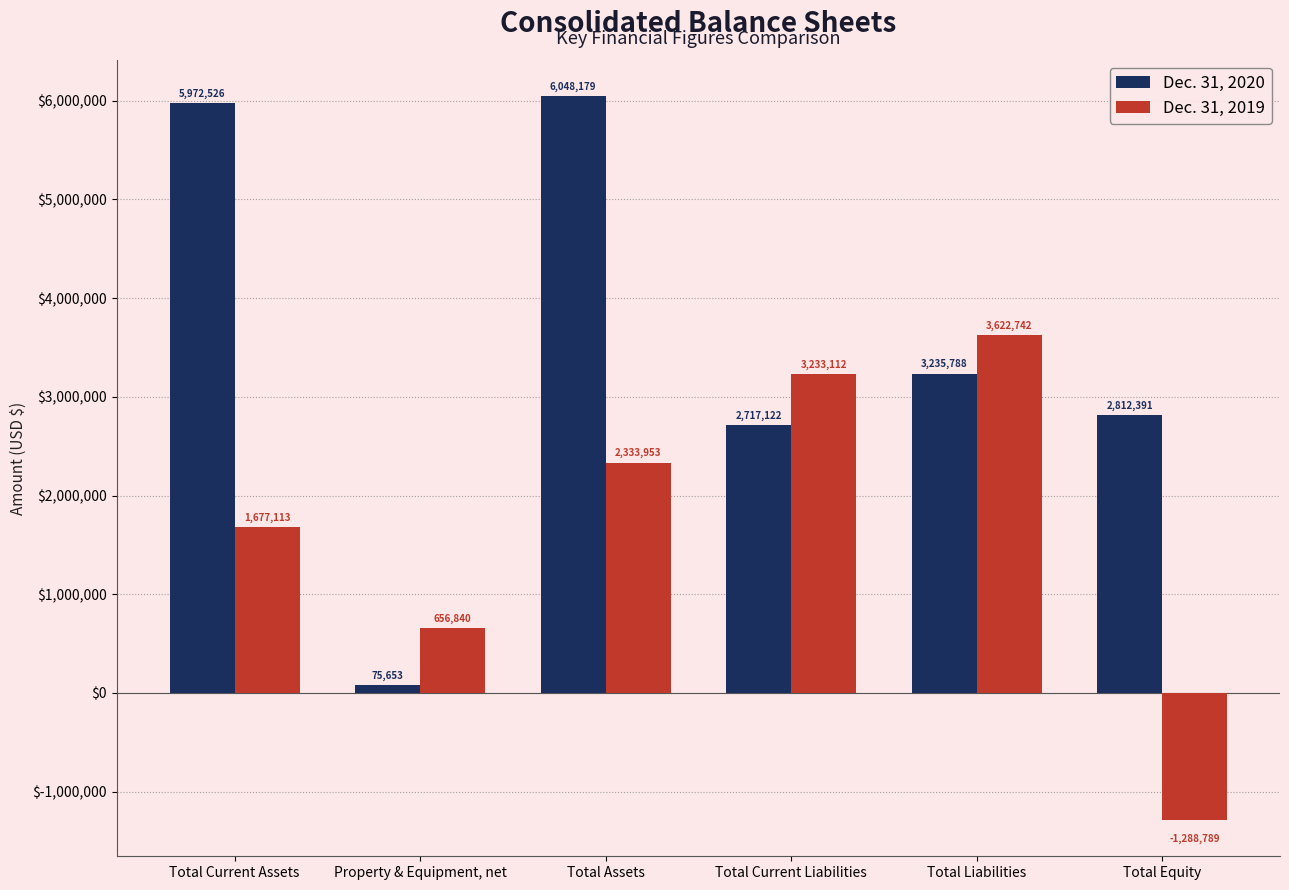

At which label is Dec. 31, 2019 closest to 1166976?

Property & Equipment, net